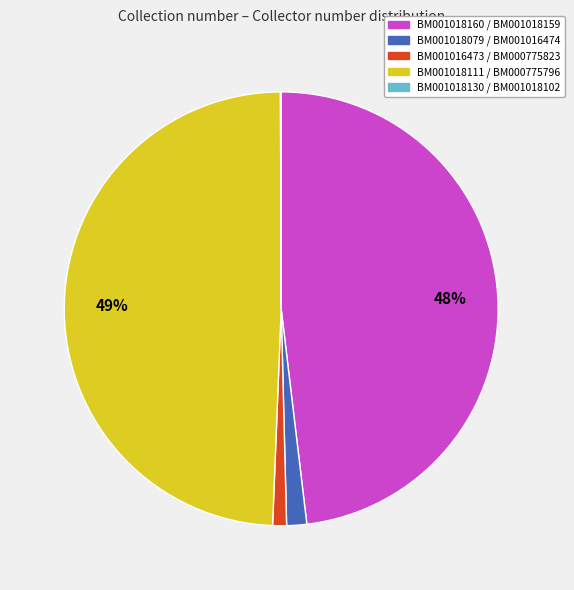

Does any single category account for the majority?

No